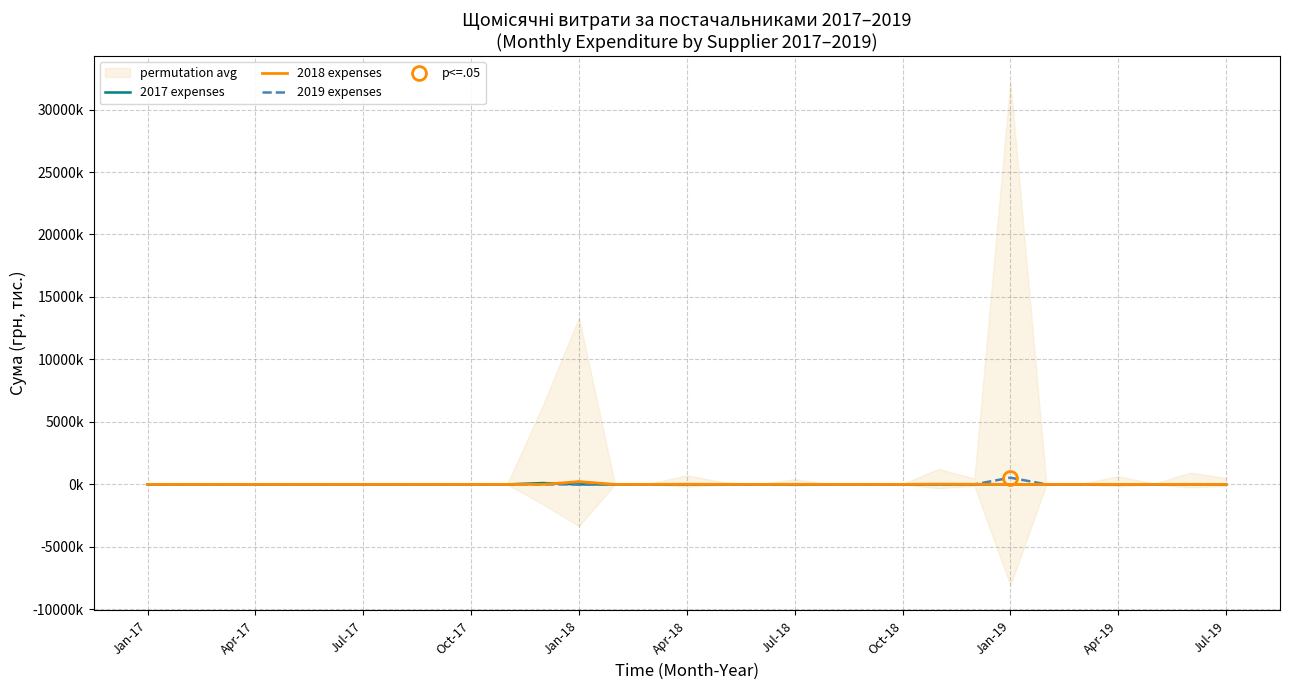

What are all the series names shown in the legend?

2017 expenses, 2018 expenses, 2019 expenses